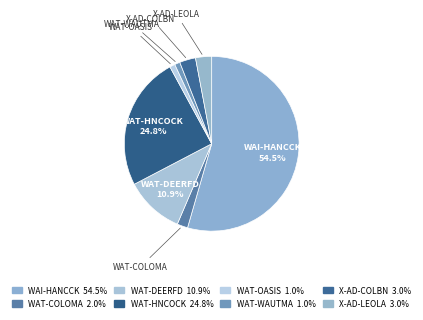

Count the number of slices in the pie.

8